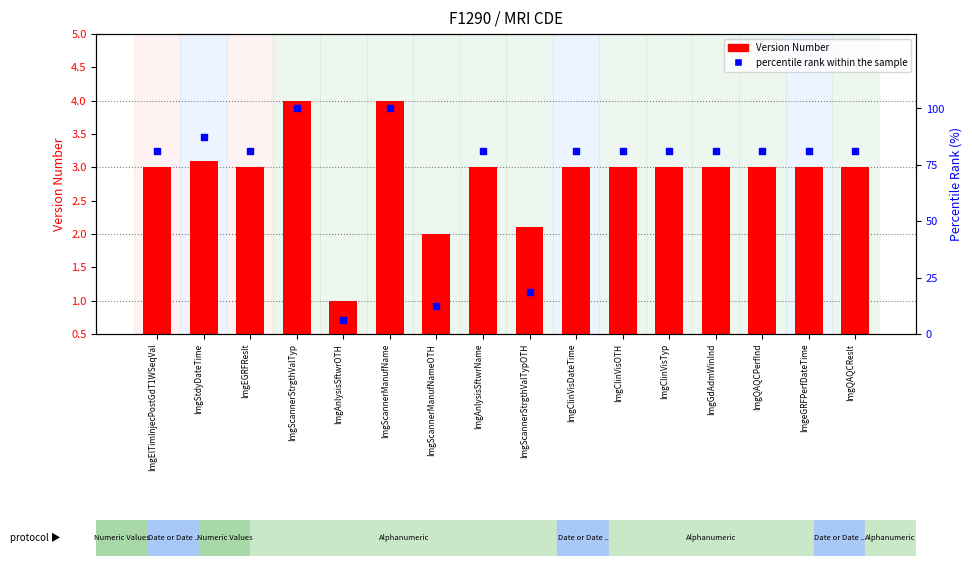

At which category is the sum across all series the highest?

ImgScannerStrgthValTyp